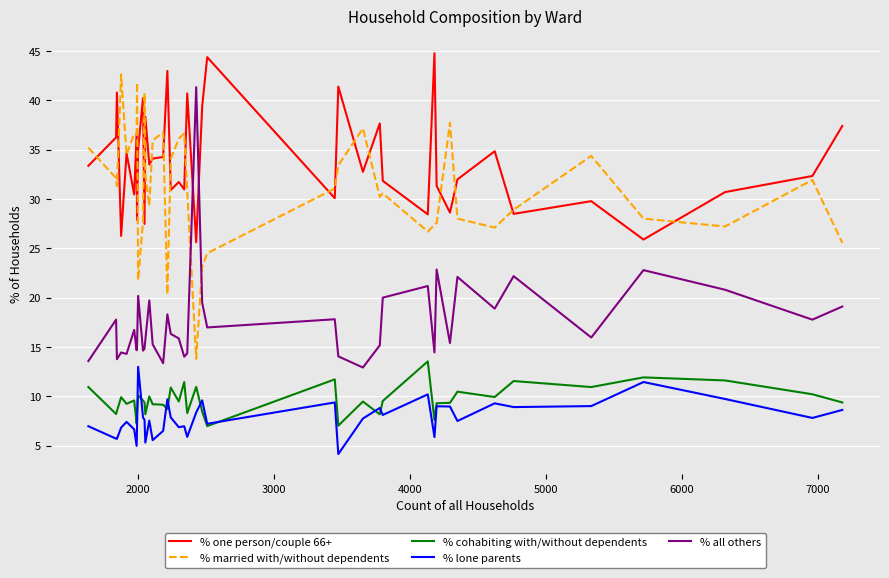

Count the number of data series in this chart.

5